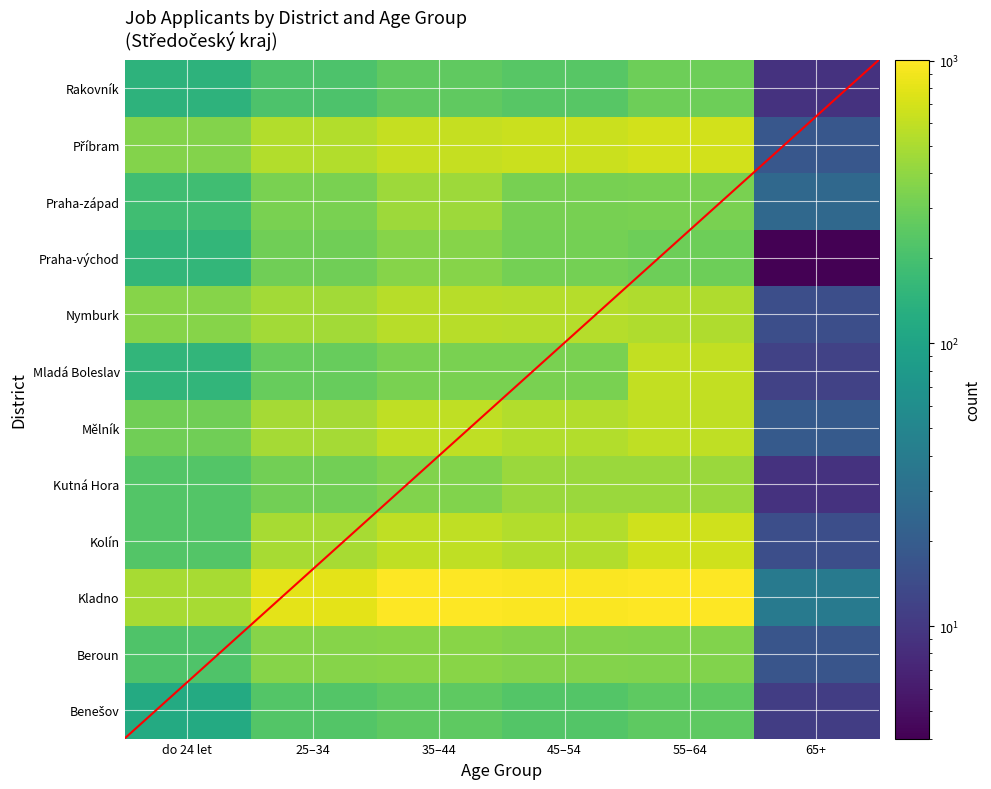

Is it true that Kutná Hora equals 230 at do 24 let?

True